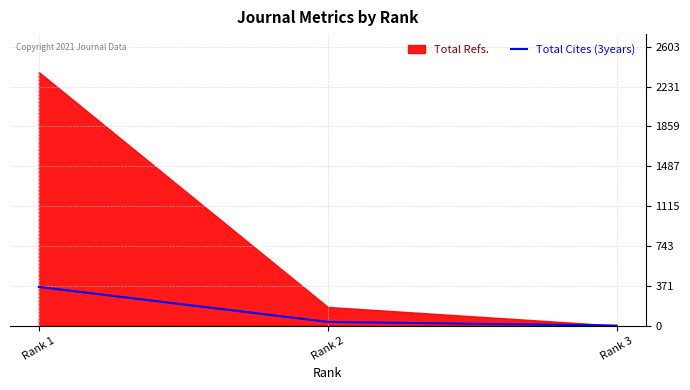

Which category has the highest value in the Total Cites (3years) series?

Rank 1